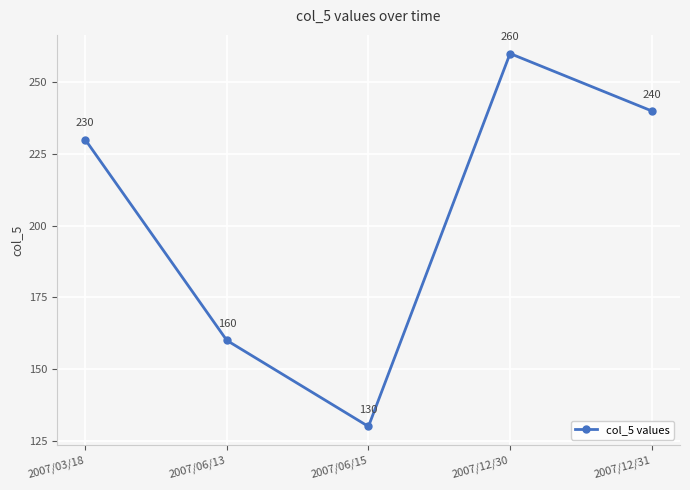

The value at 2007/06/13 is 160. True or false?

True